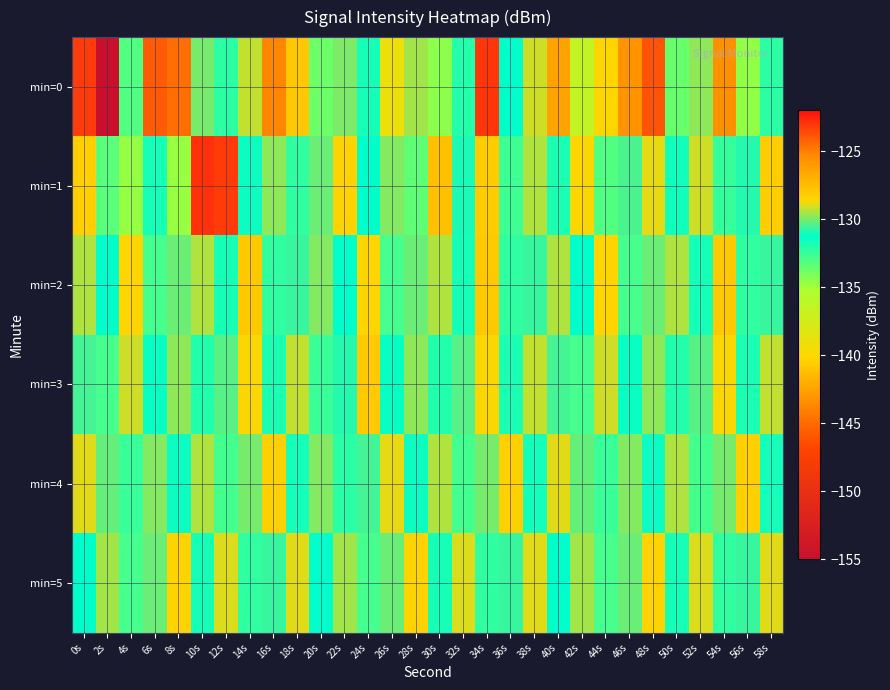

At which category does the chart reach its minimum across all series?

2s